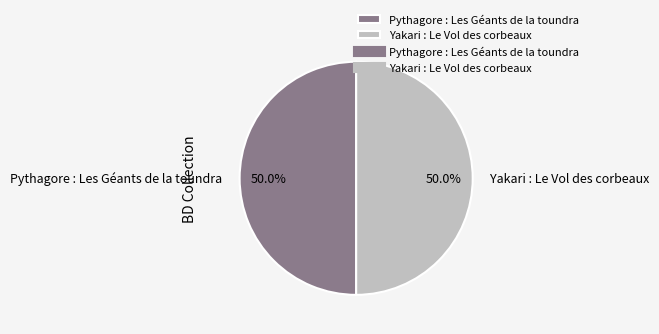

What is the total percentage of Pythagore : Les Géants de la toundra and Yakari : Le Vol des corbeaux?

100.0%